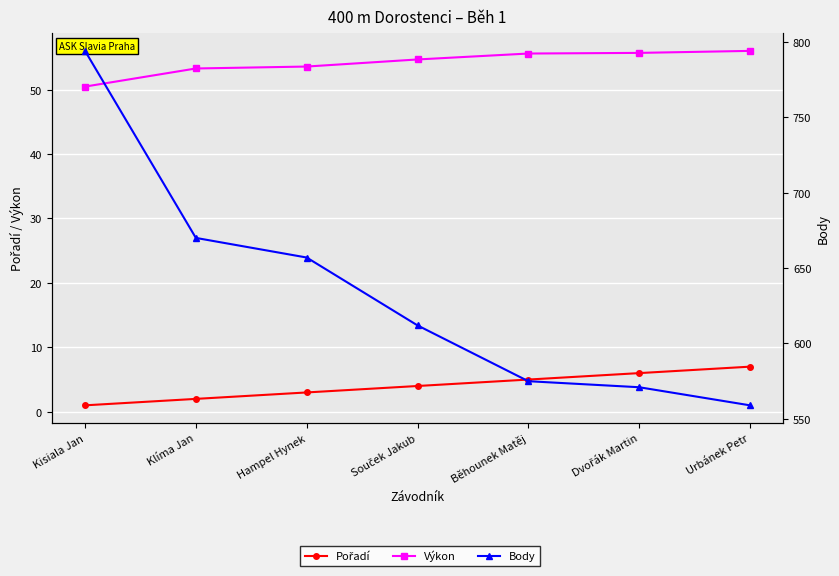

What is the difference between the highest and lowest values at Běhounek Matěj?

570.0